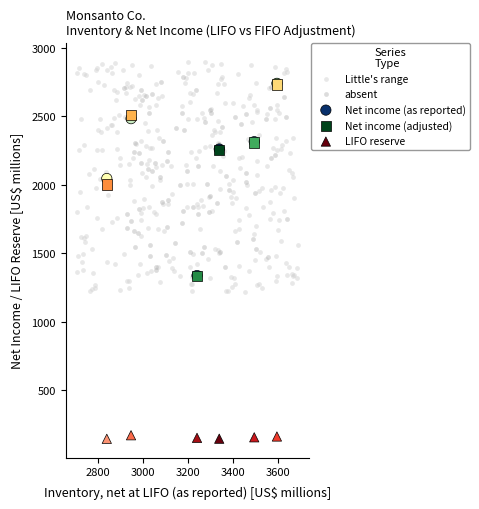

Which series has the widest spread of Y values?

Little's range